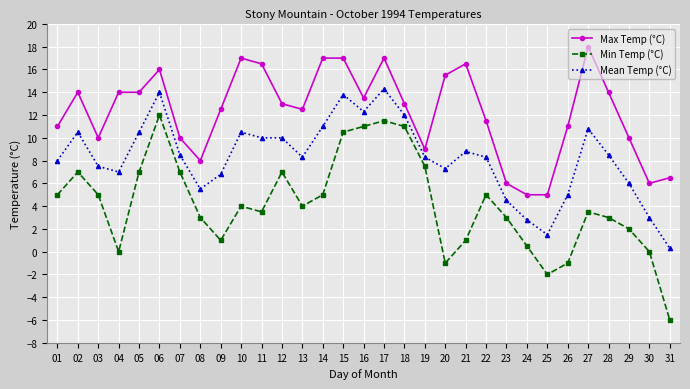

What is the approximate value of Mean Temp (°C) at 27?

10.8